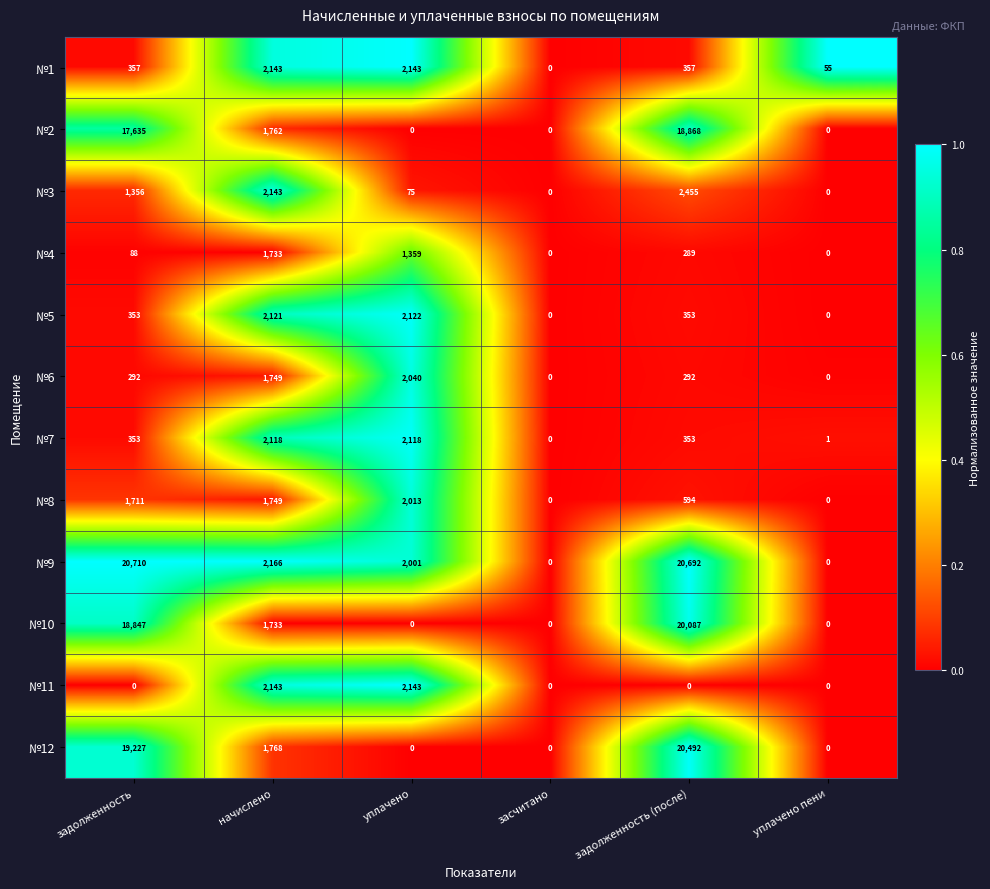

Read the №7 value at задолженность.

353